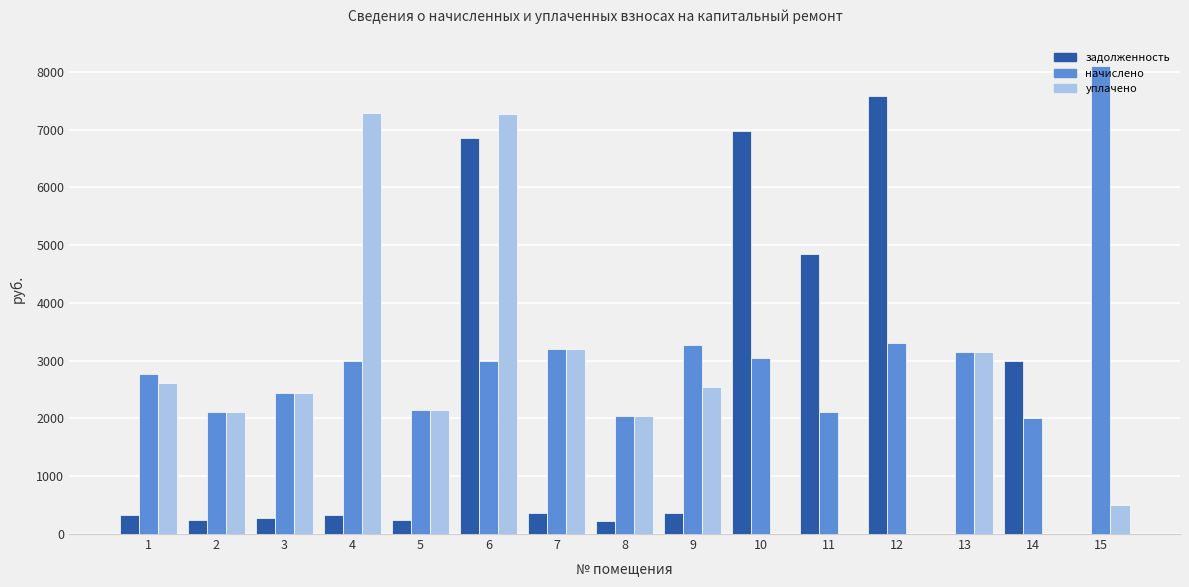

Is the value of начислено at 7 greater than the value of уплачено at 1?

Yes